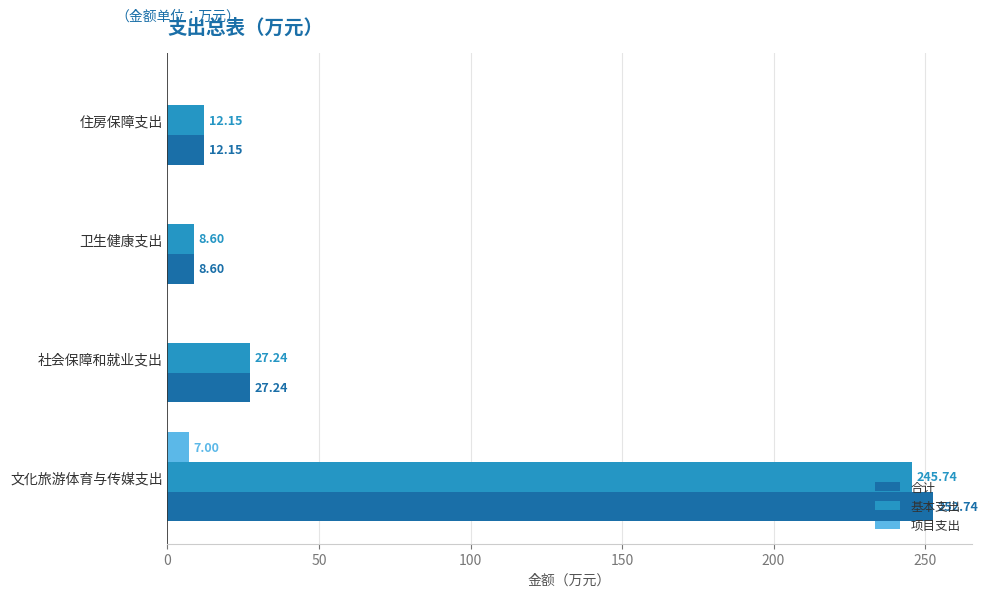

Where is 合计 nearest to the value 130?

社会保障和就业支出